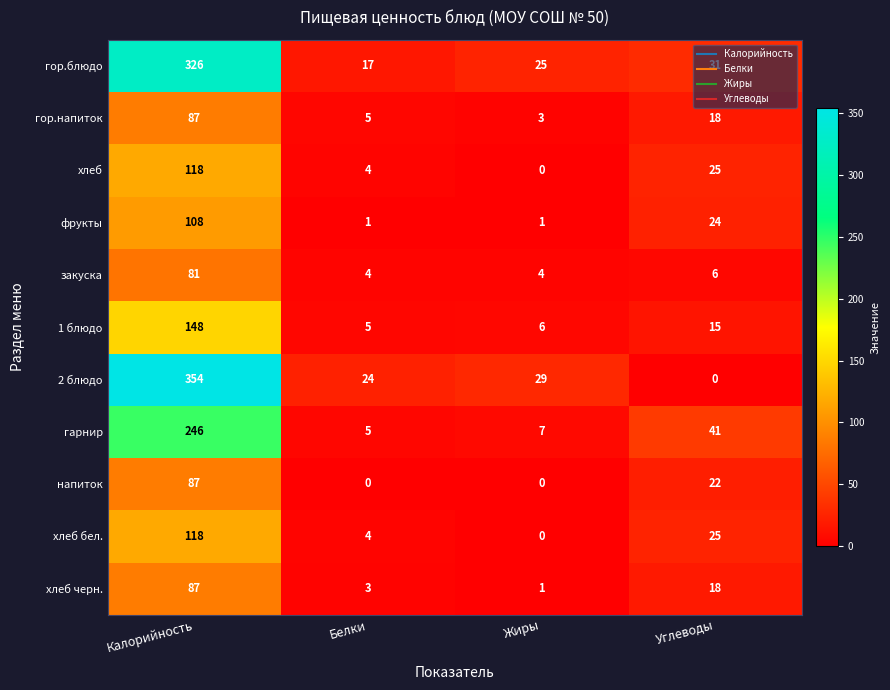

True or false: хлеб черн. has a value of 87 at Калорийность.

True